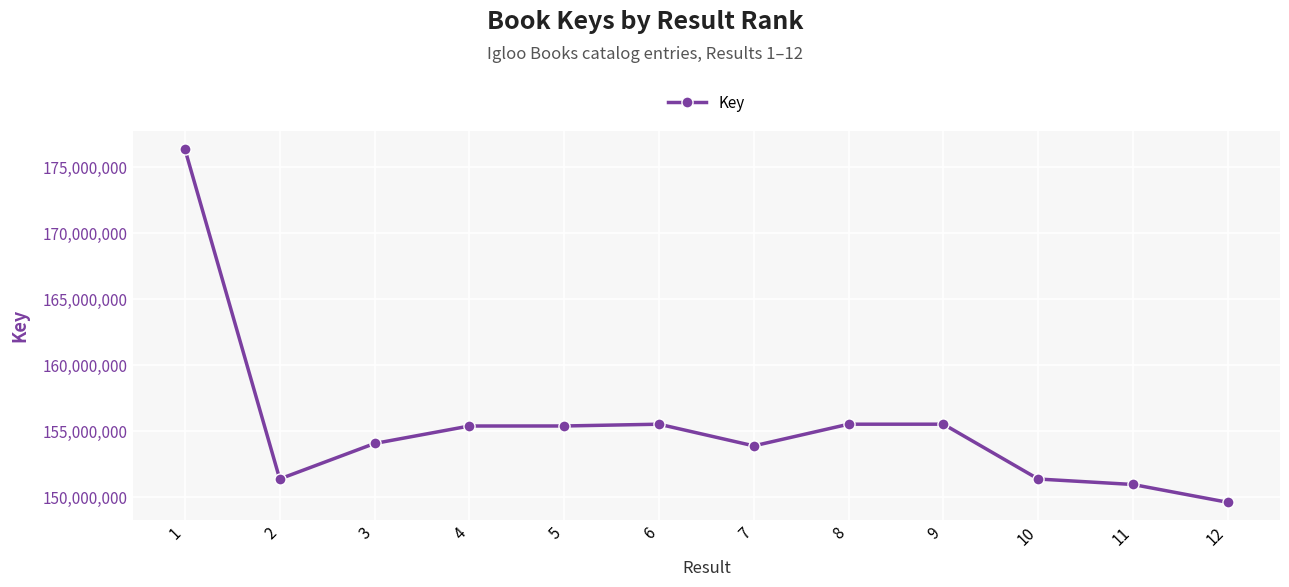

Where is the first local minimum?

2